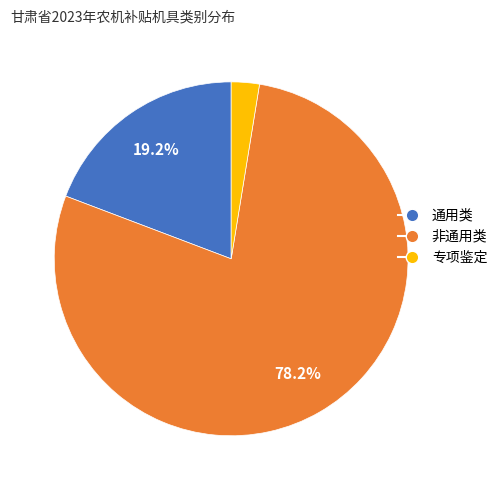

To the nearest percent, what is the average slice percentage?

33%